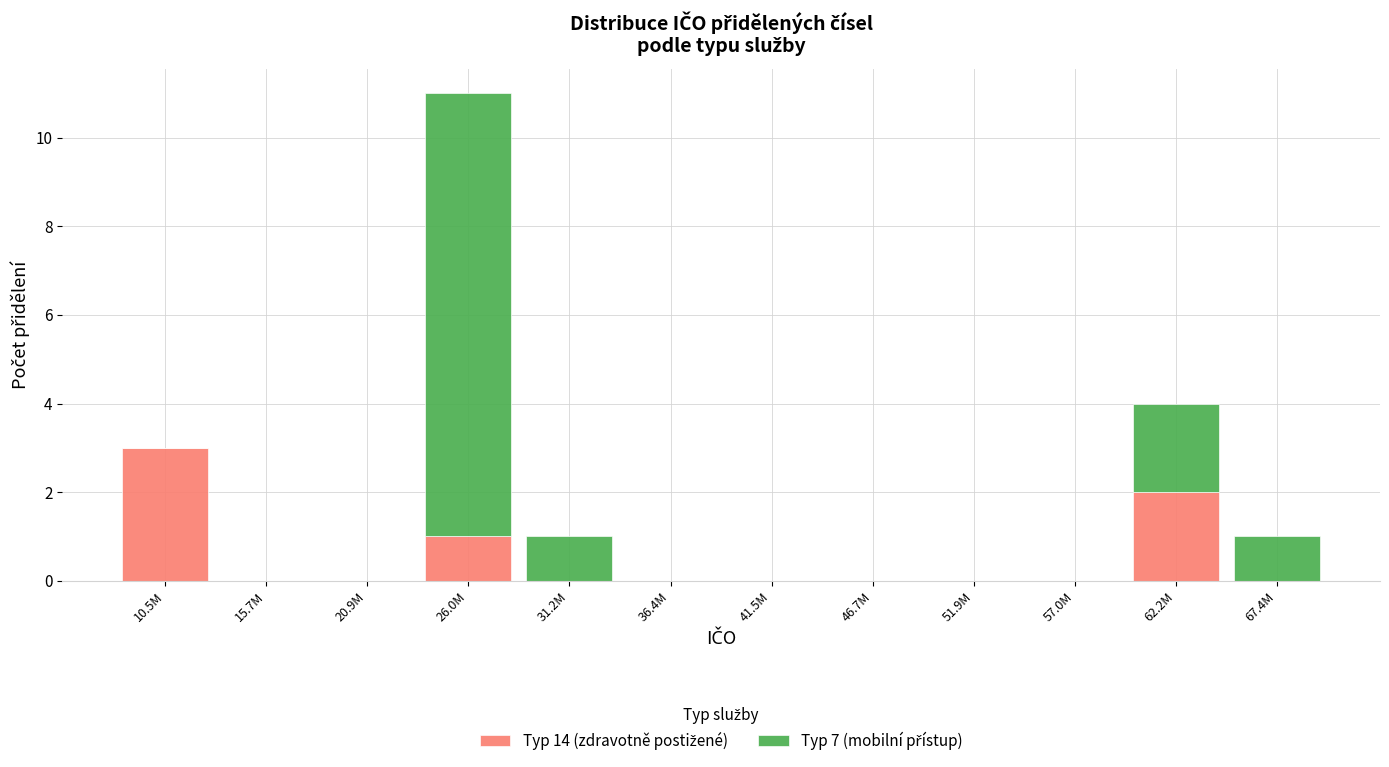

At which category is the sum across all series the highest?

26.0M